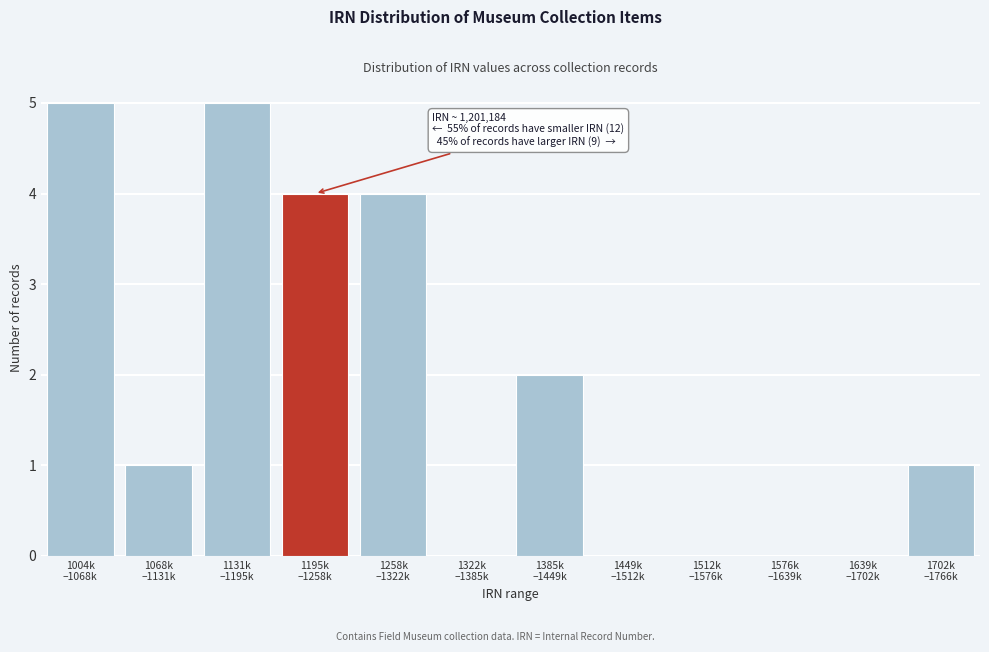

What is the maximum value shown in the chart?

5